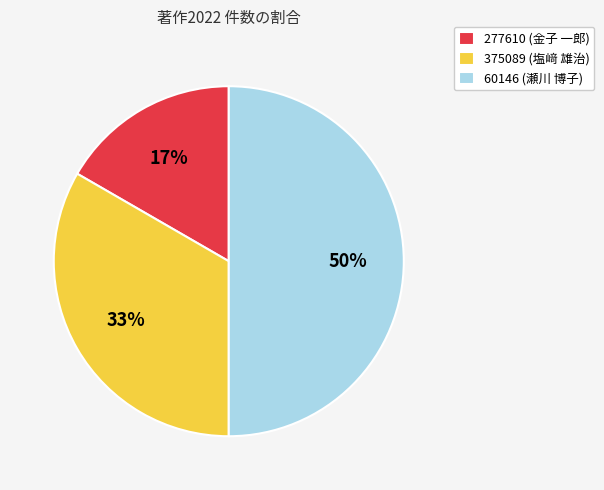

Rank the categories by value from highest to lowest.

60146 (瀬川 博子), 375089 (塩﨑 雄治), 277610 (金子 一郎)